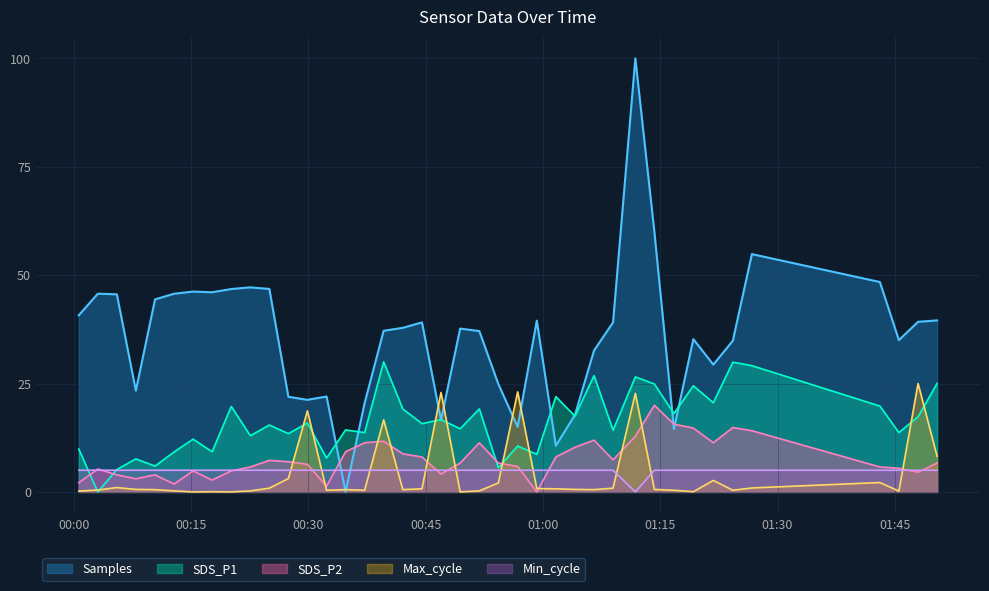

True or false: Samples and SDS_P1 cross at least once.

True